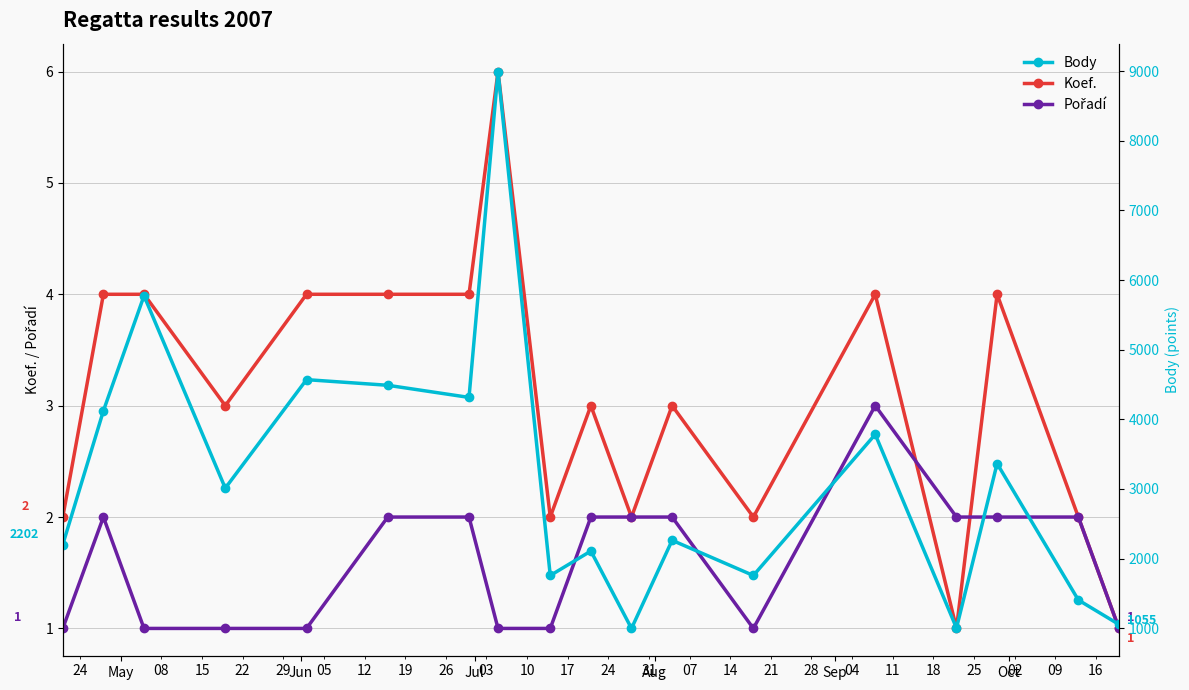

True or false: Koef. has more than 0 interior local peaks.

True